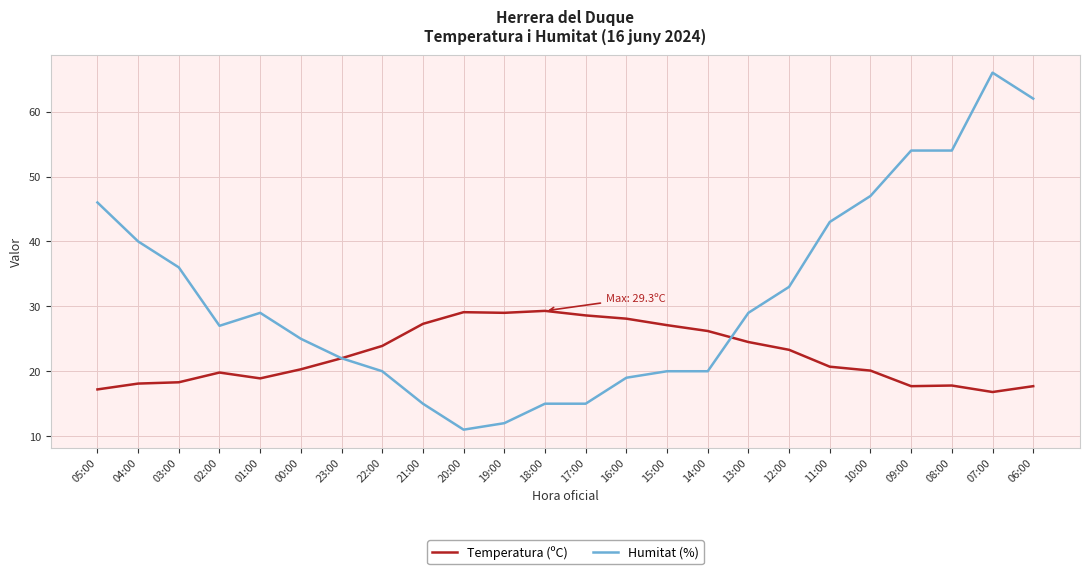

Which series has the widest spread of values?

Humitat (%)